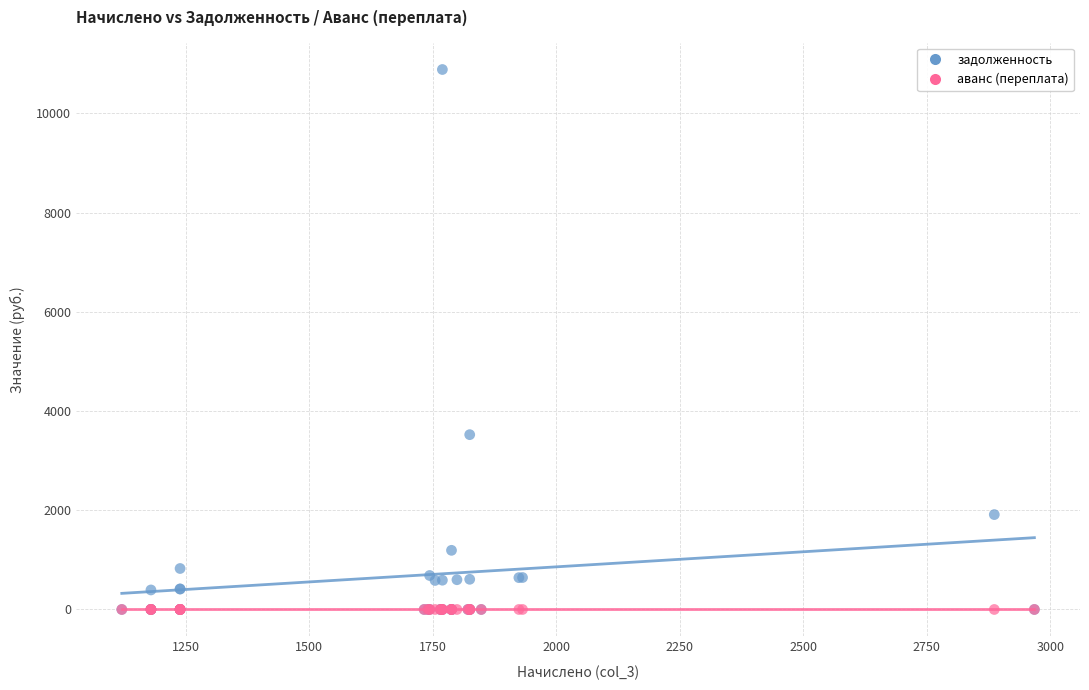

Which series reaches the maximum Y coordinate?

задолженность